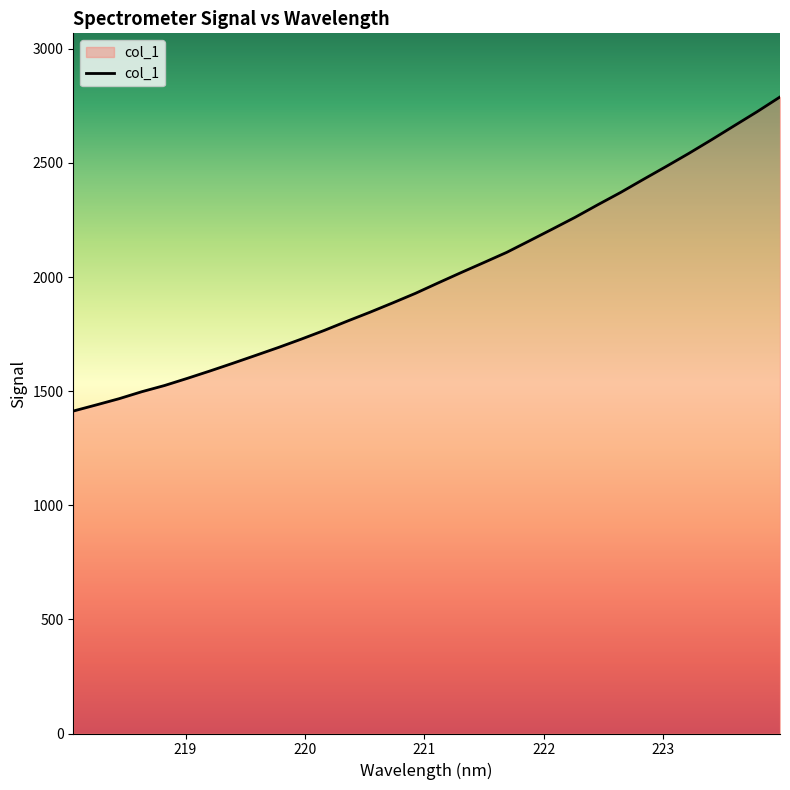

What is the maximum value shown in the chart?

2788.8